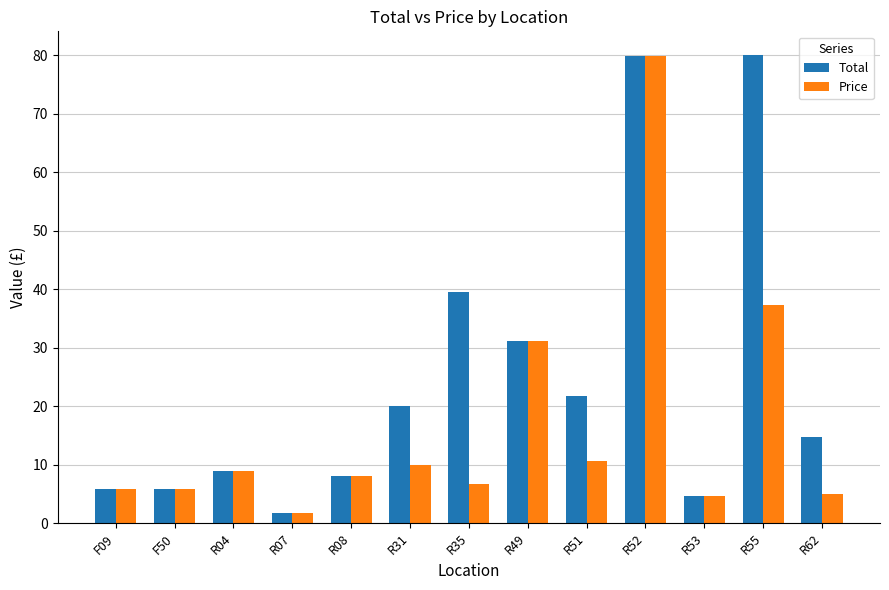

The value of Total at R51 is 31.9. True or false?

False